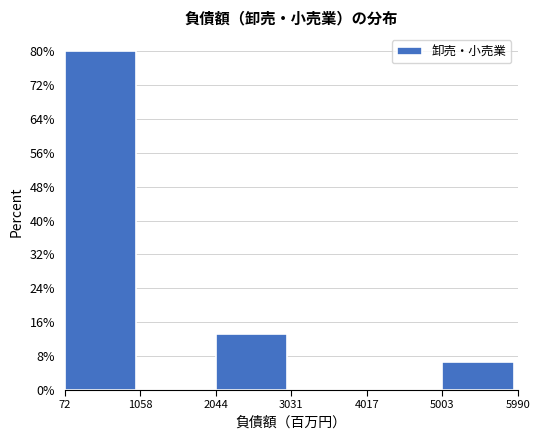

Which range on the x-axis has the tallest bar?

72 to 1058